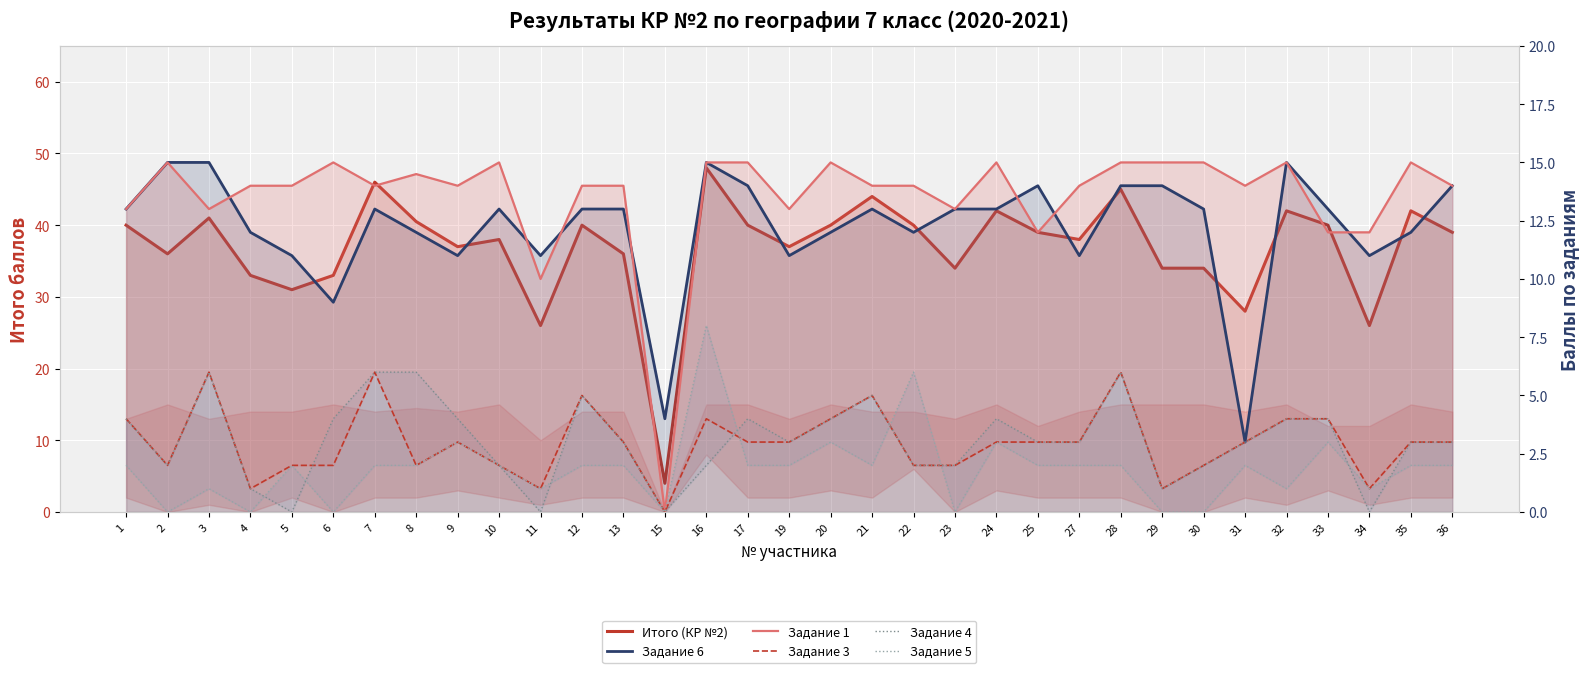

Which series has the largest range (max minus min)?

Итого (КР №2)